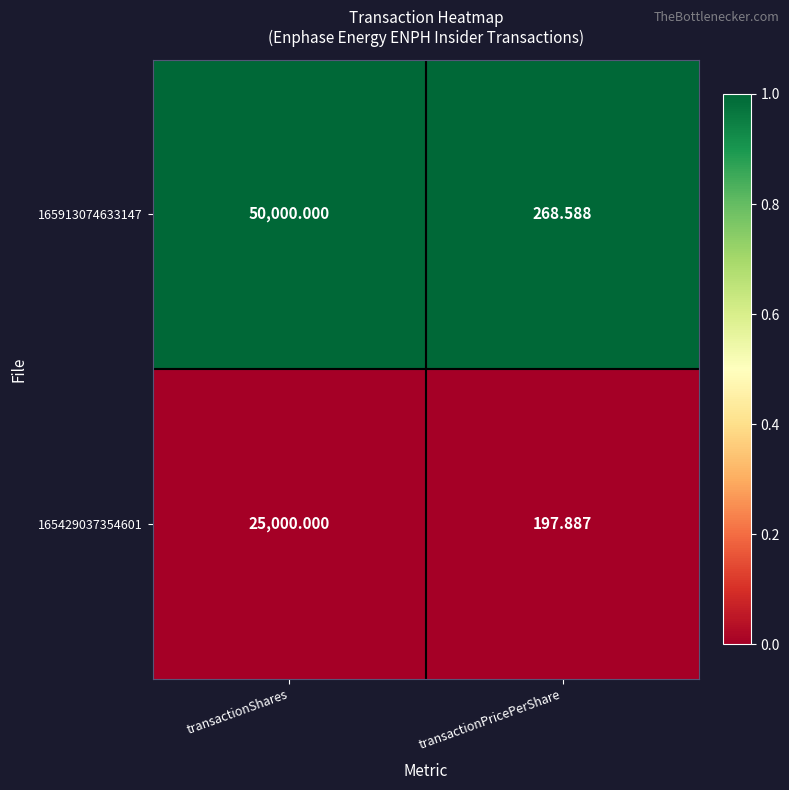

Which category has the lowest value in the 165913074633147 series?

transactionPricePerShare